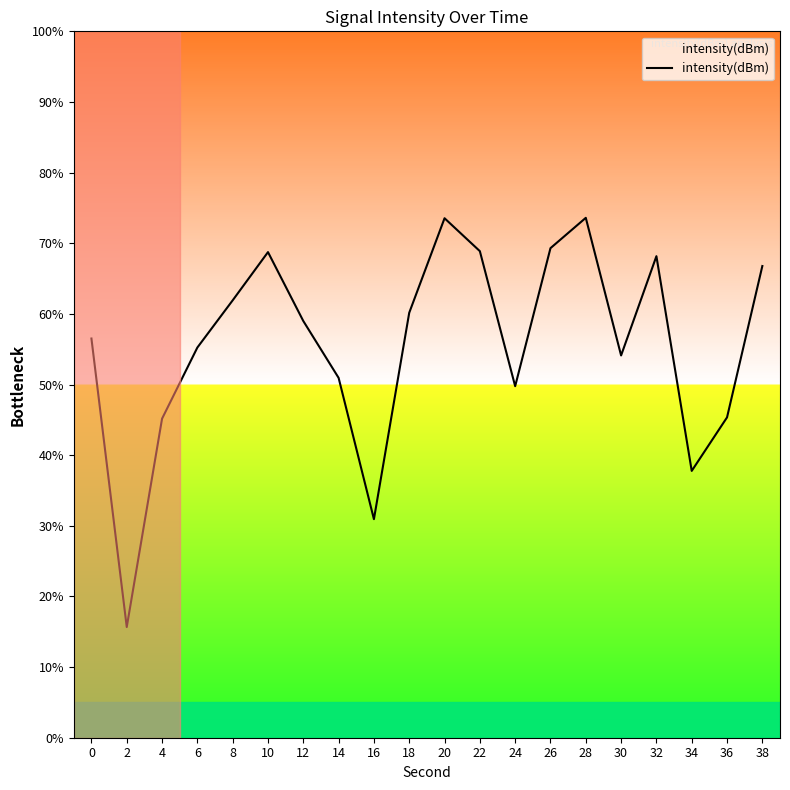

What is the ratio of the value at 0 to the value at 36?

1.2